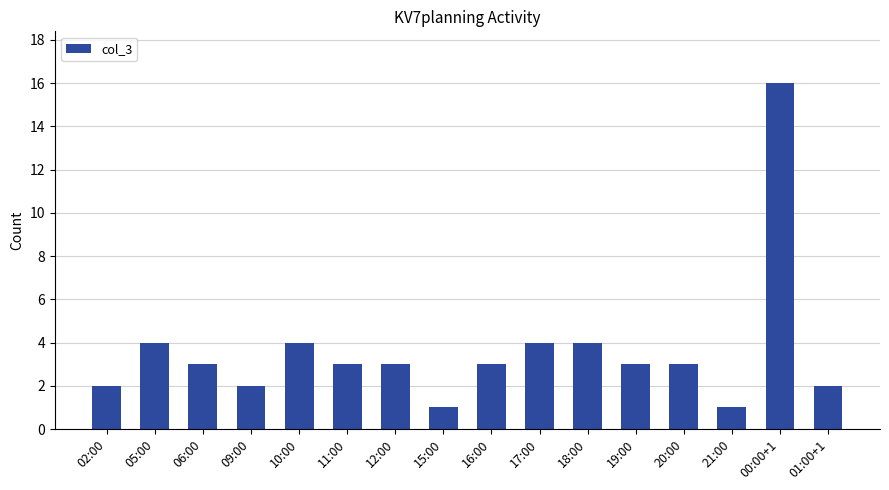

Approximately how many times larger is the value at 10:00 compared to 17:00?

1.0